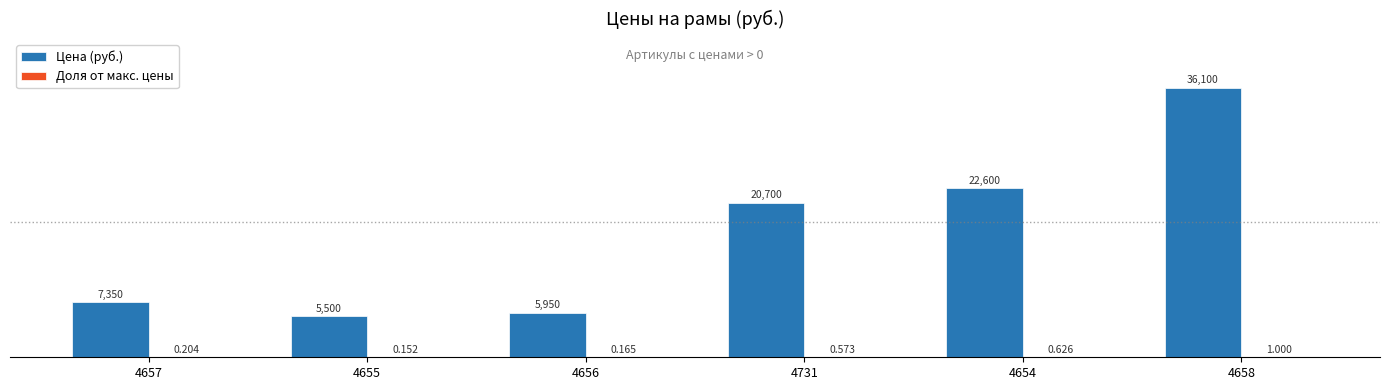

Which series has the largest total across all categories?

Цена (руб.)